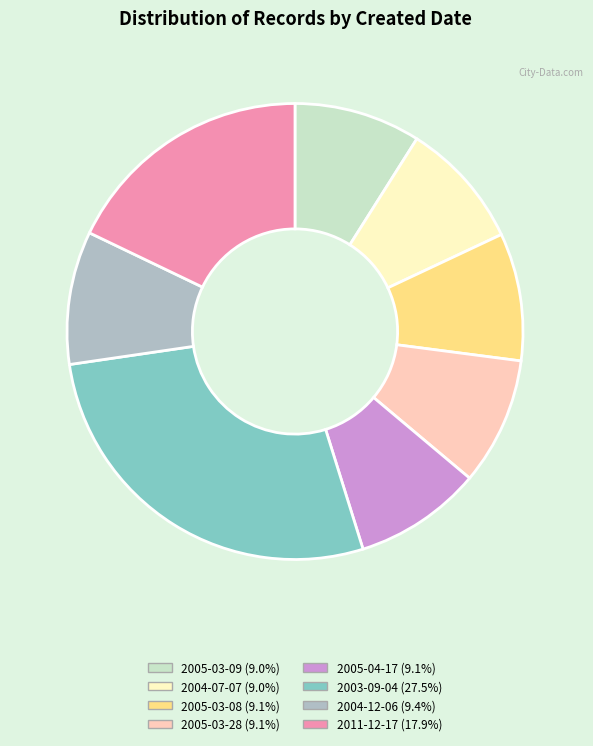

Do 2005-03-09 (9.0%) and 2004-07-07 (9.0%) together represent more than half of the pie?

No